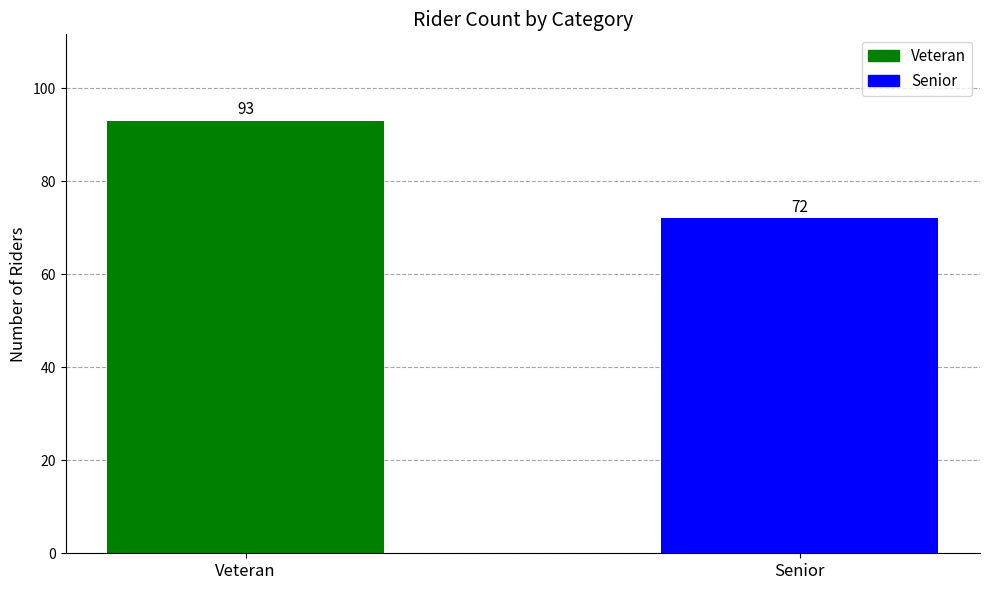

True or false: the data shows 102 at Senior.

False